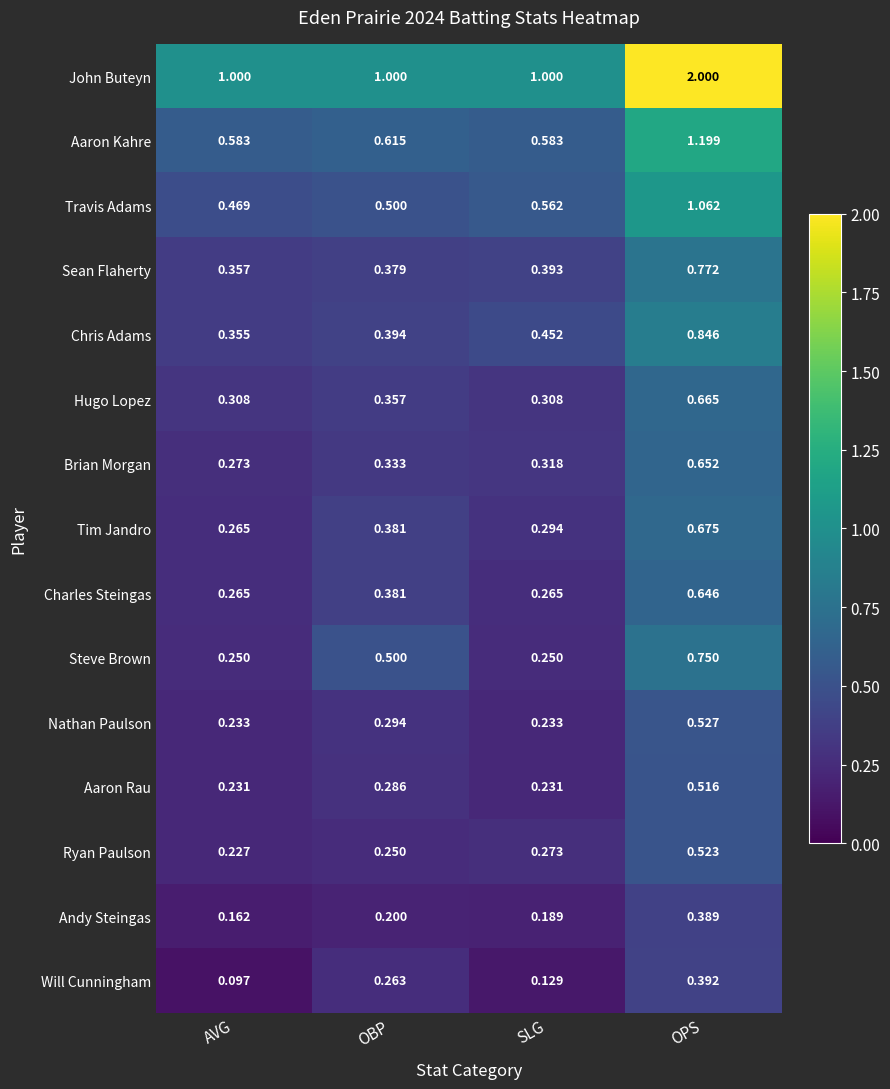

Which series has the largest total across all categories?

John Buteyn